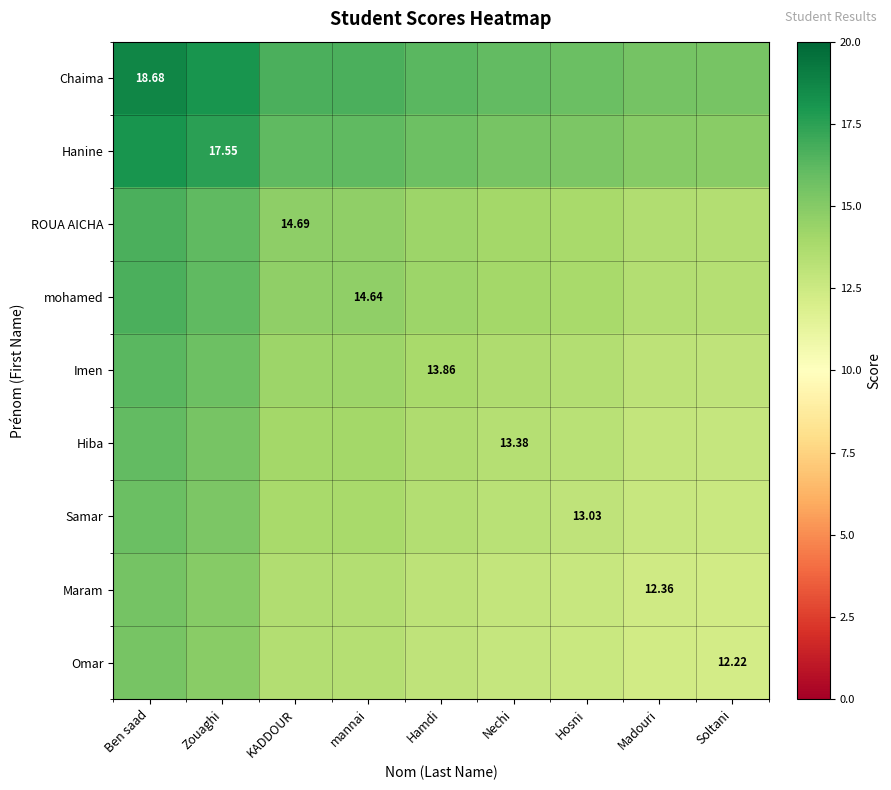

Which series has the largest total across all categories?

Chaima